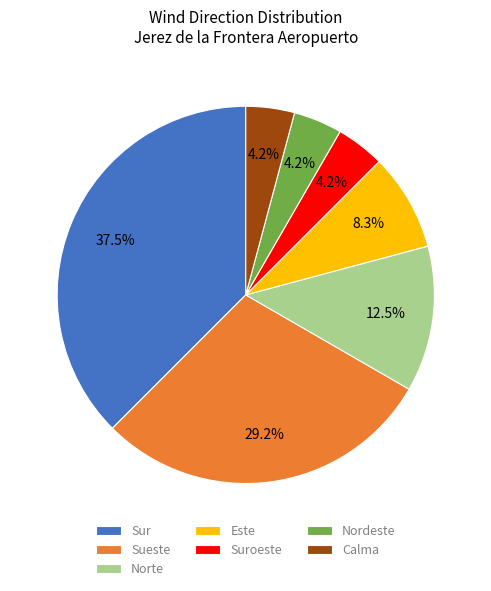

To the nearest percent, what is the combined percentage of Este and Norte?

21%